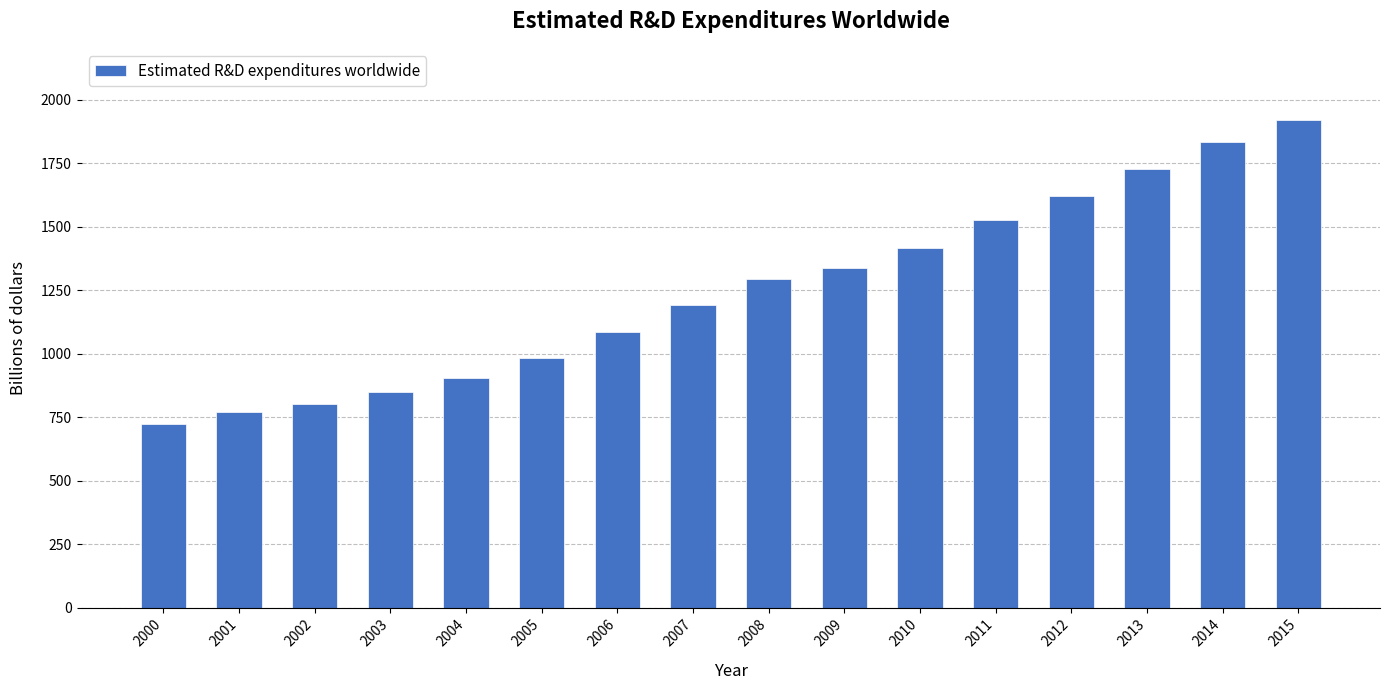

Which has a higher value, 2002 or 2001?

2002